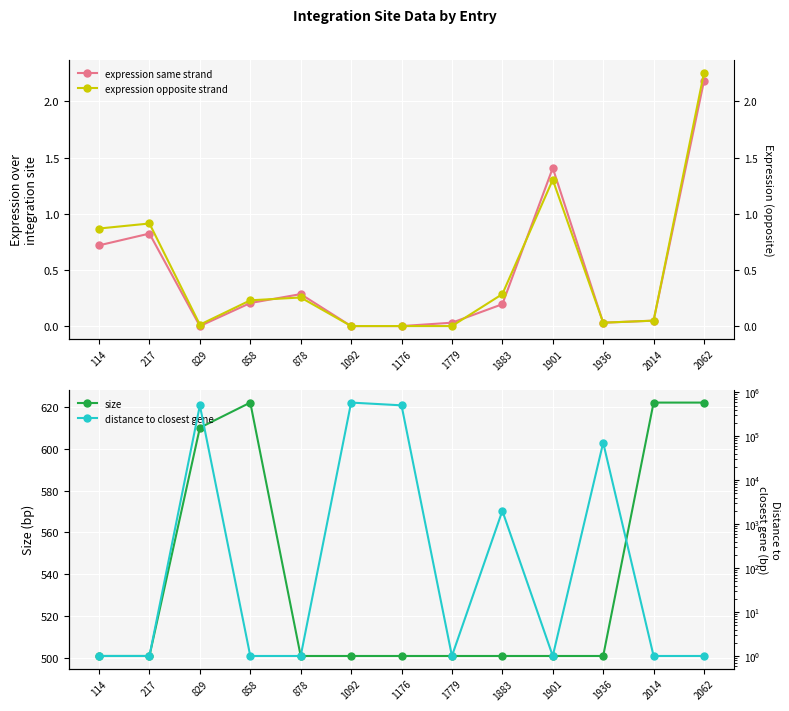

Is it true that size equals 328.8 at 217?

False